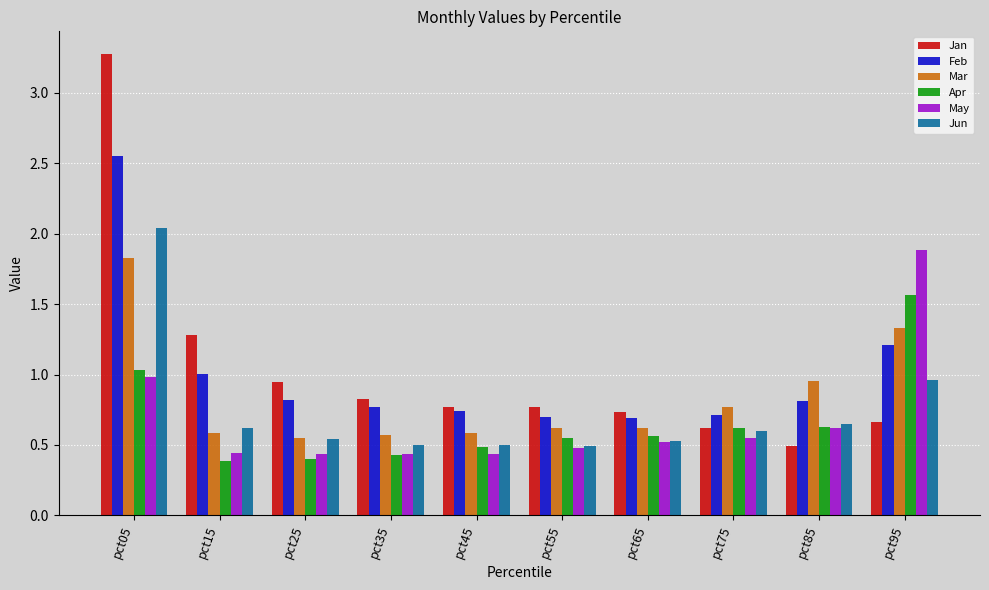

What is the difference between the Jan values at pct35 and pct25?

0.1